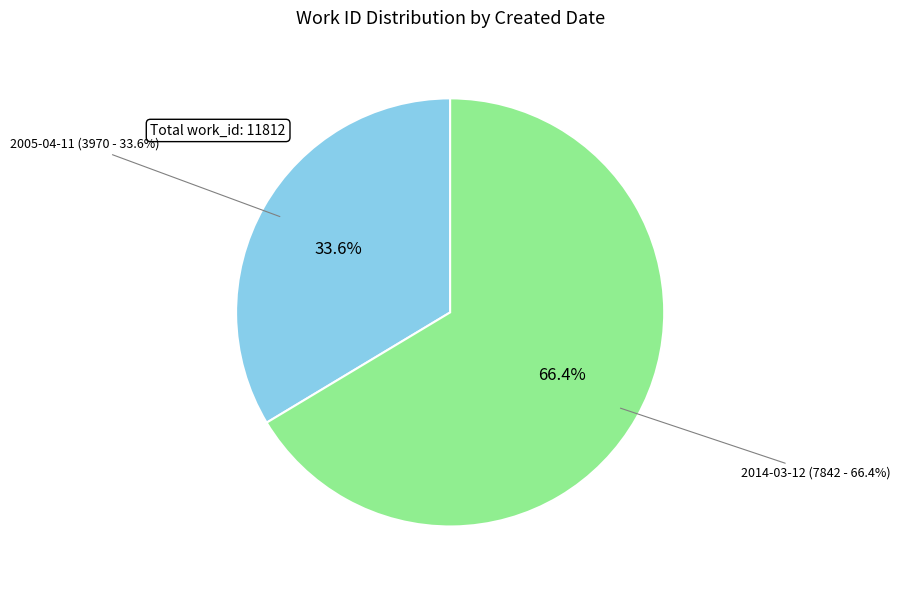

Count the number of slices in the pie.

2